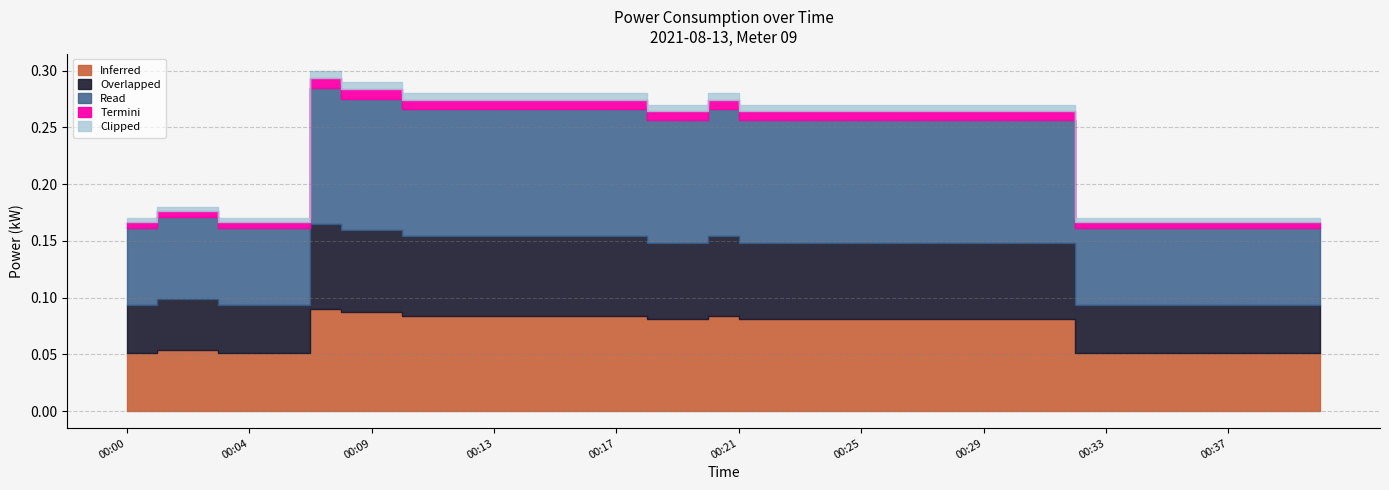

The value at 00:11 is 0.2. True or false?

False